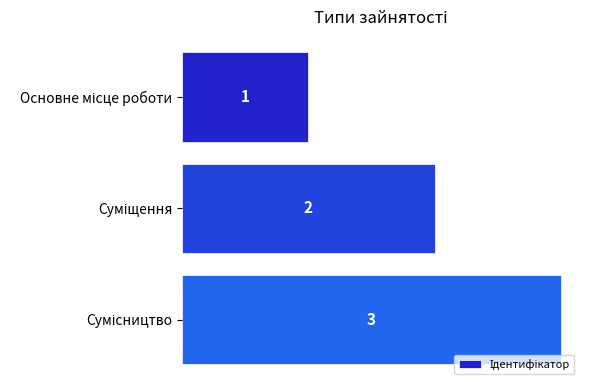

How many values are between 1 and 3?

3